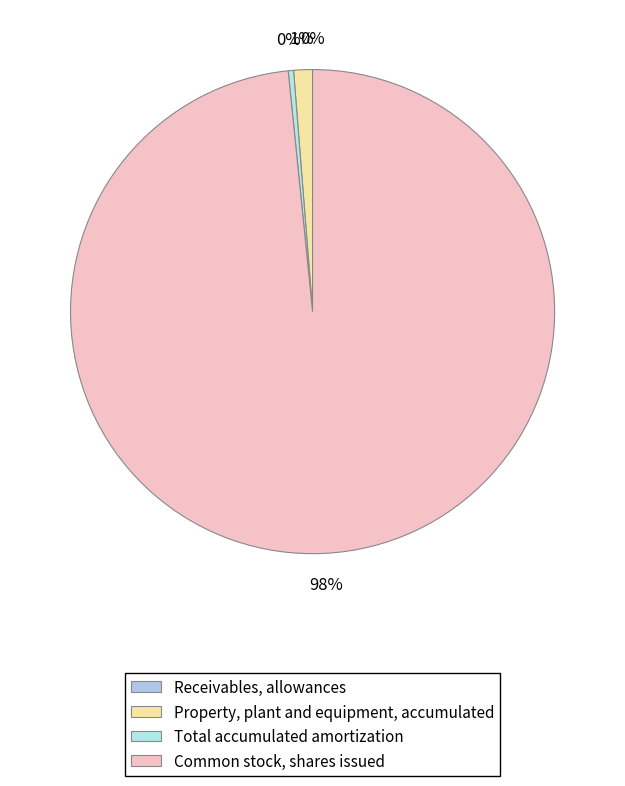

Which slice is the largest?

Common stock, shares issued